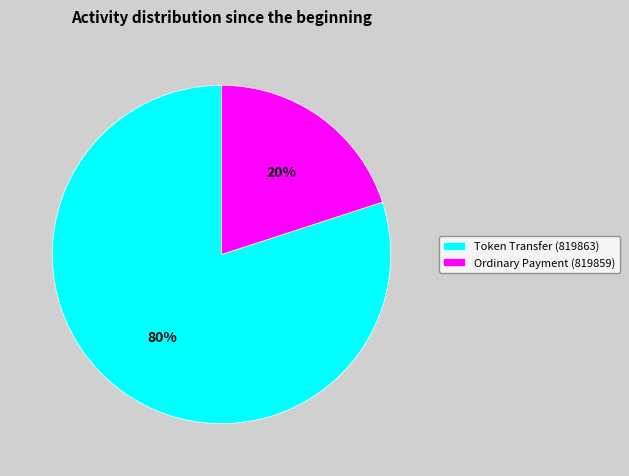

Combined, do Token Transfer (819863) and Ordinary Payment (819859) account for over 50%?

Yes